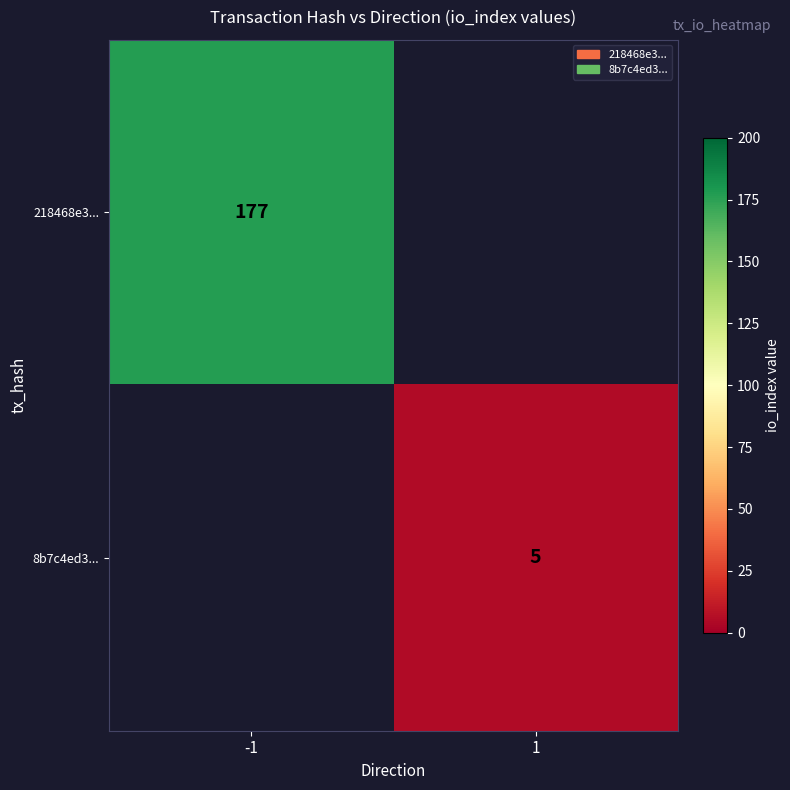

Is it true that 8b7c4ed3... equals 8 at 1?

False